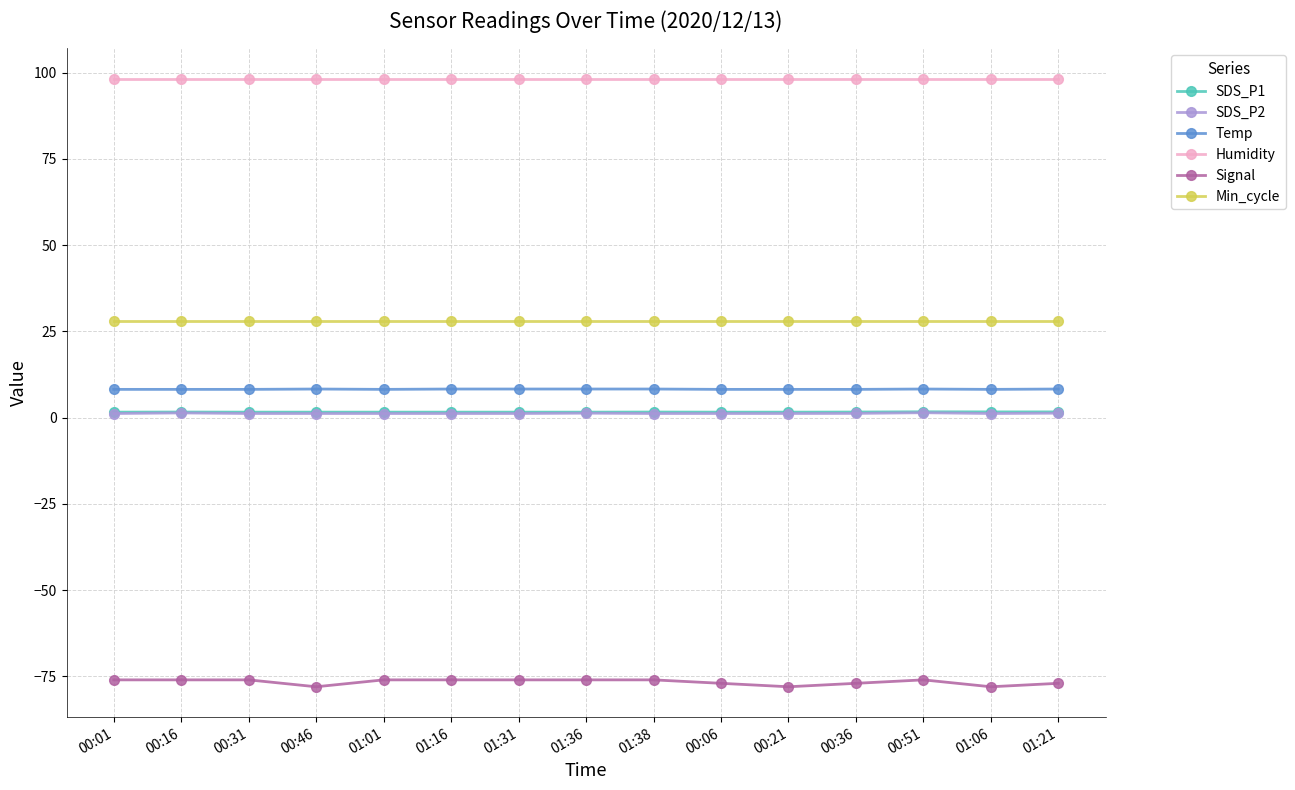

True or false: Humidity has a value of 22.8 at 01:21.

False